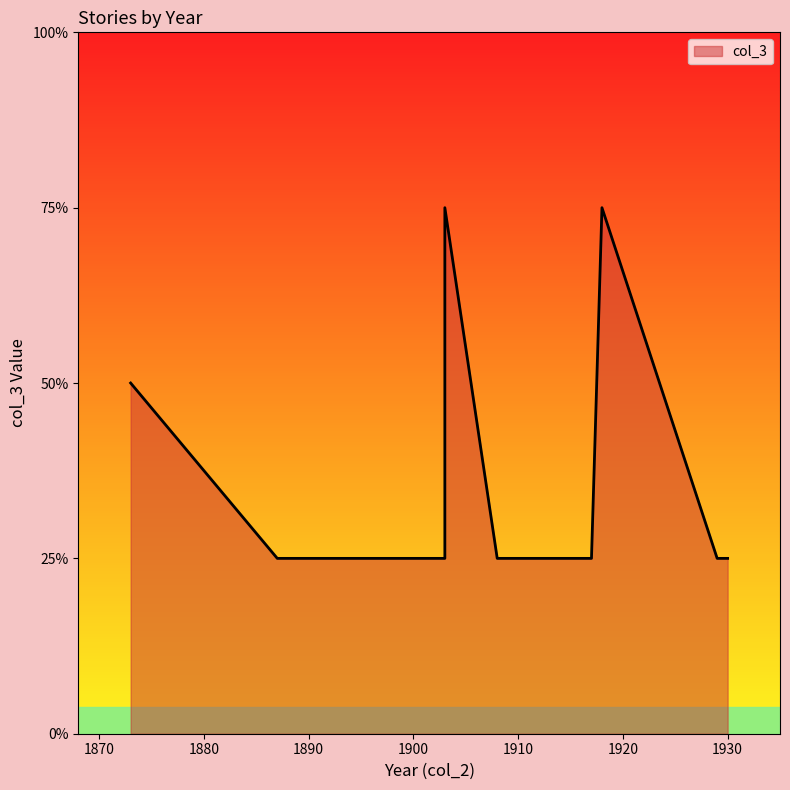

Which has a higher value, 1930 or 1901?

1930